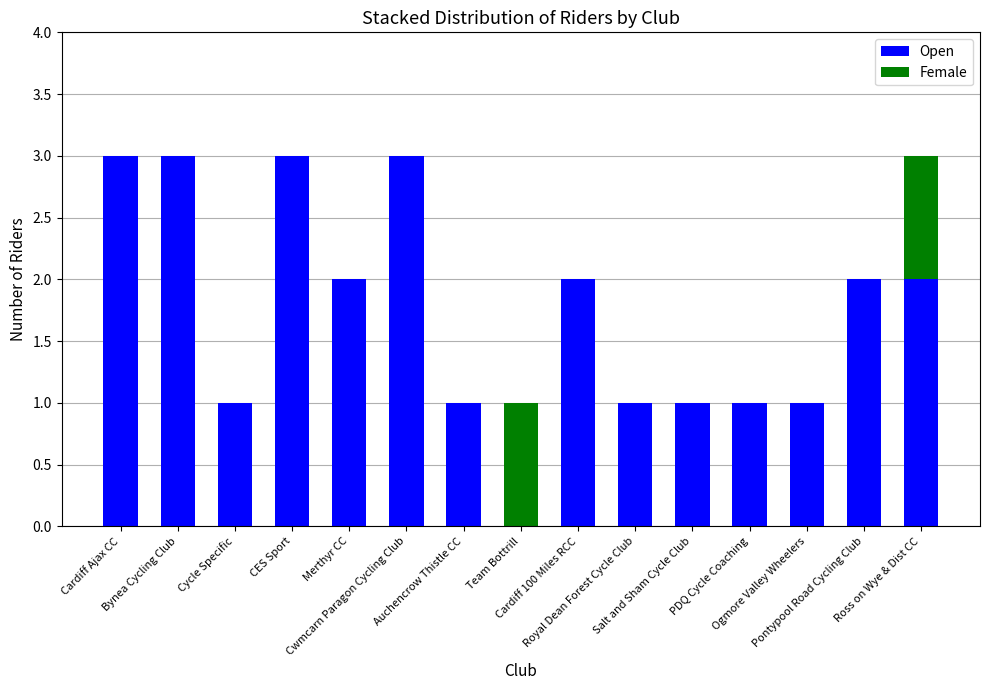

Count the number of data series in this chart.

2